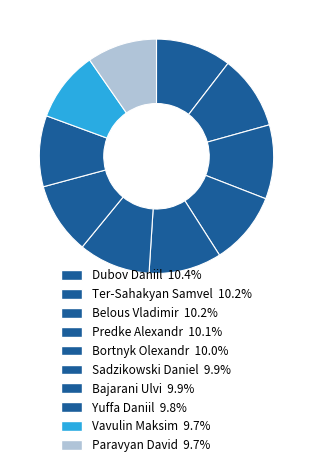

Count the number of slices in the pie.

10